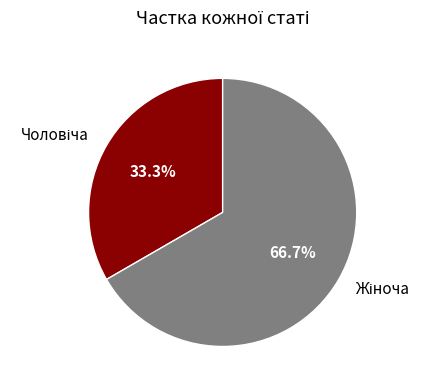

Is there a majority slice in this chart?

Yes